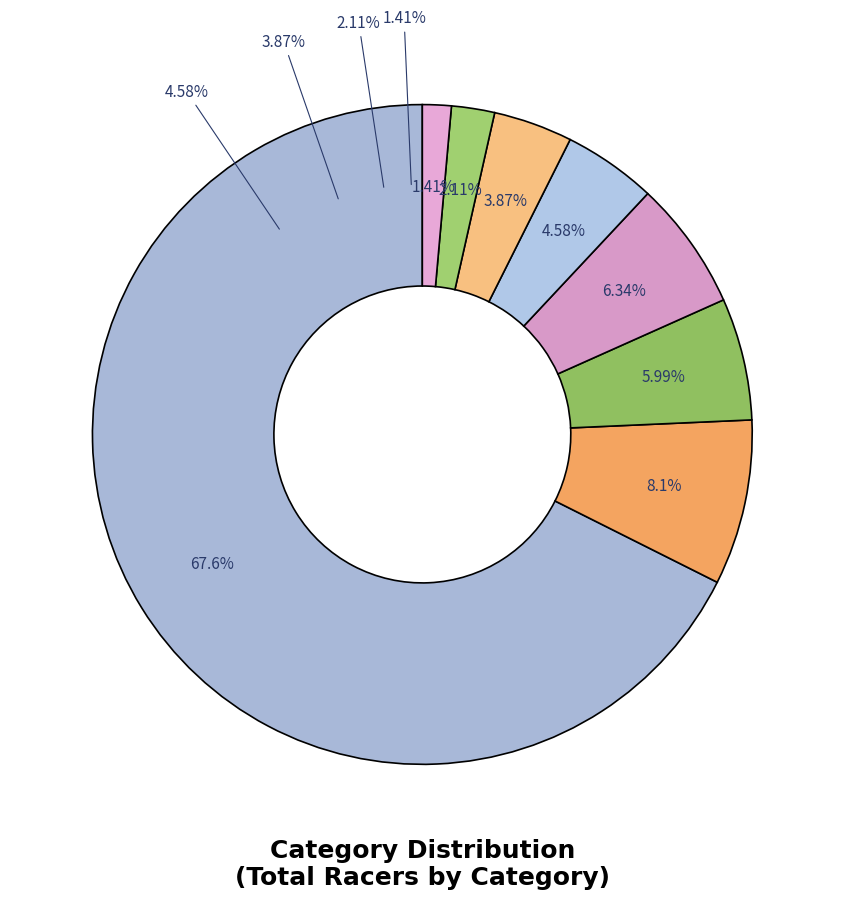

How many segments does this pie chart have?

8